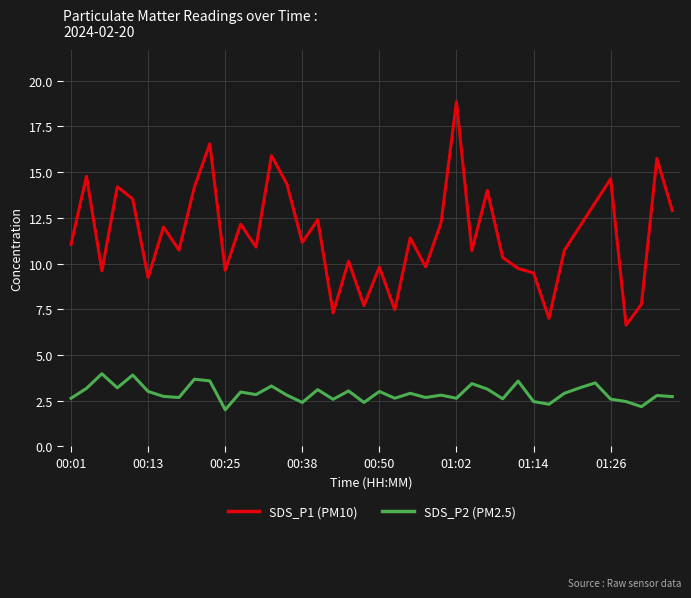

Rank the series by their average value, from lowest to highest.

SDS_P2 (PM2.5), SDS_P1 (PM10)